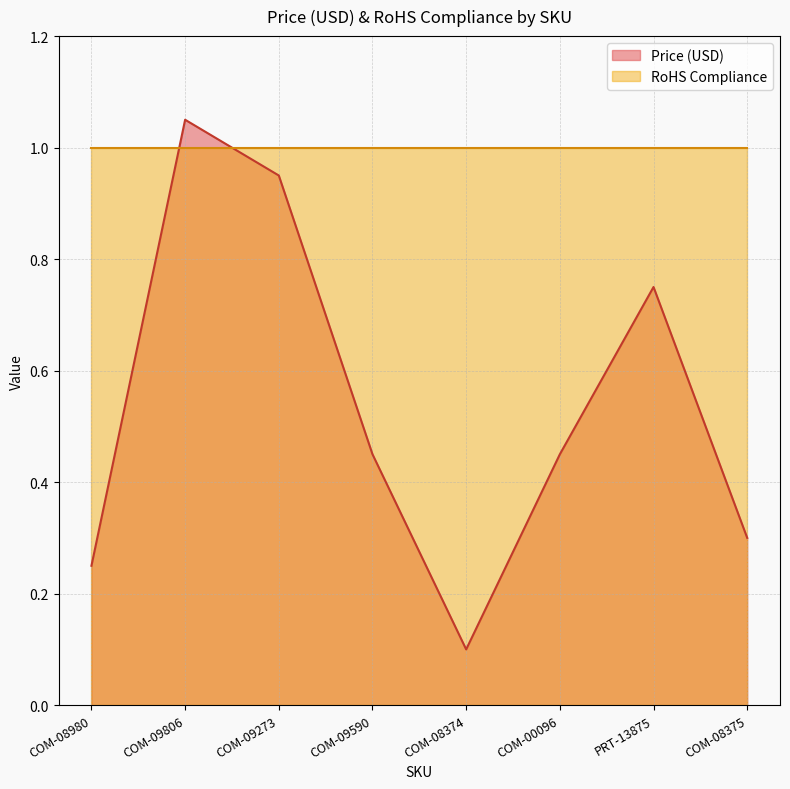

At which category does the data reach its first local valley?

COM-08374